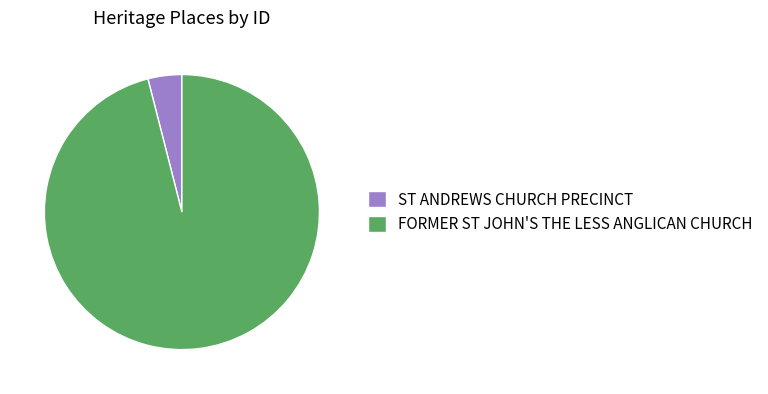

Is FORMER ST JOHN'S THE LESS ANGLICAN CHURCH the majority of the pie?

Yes